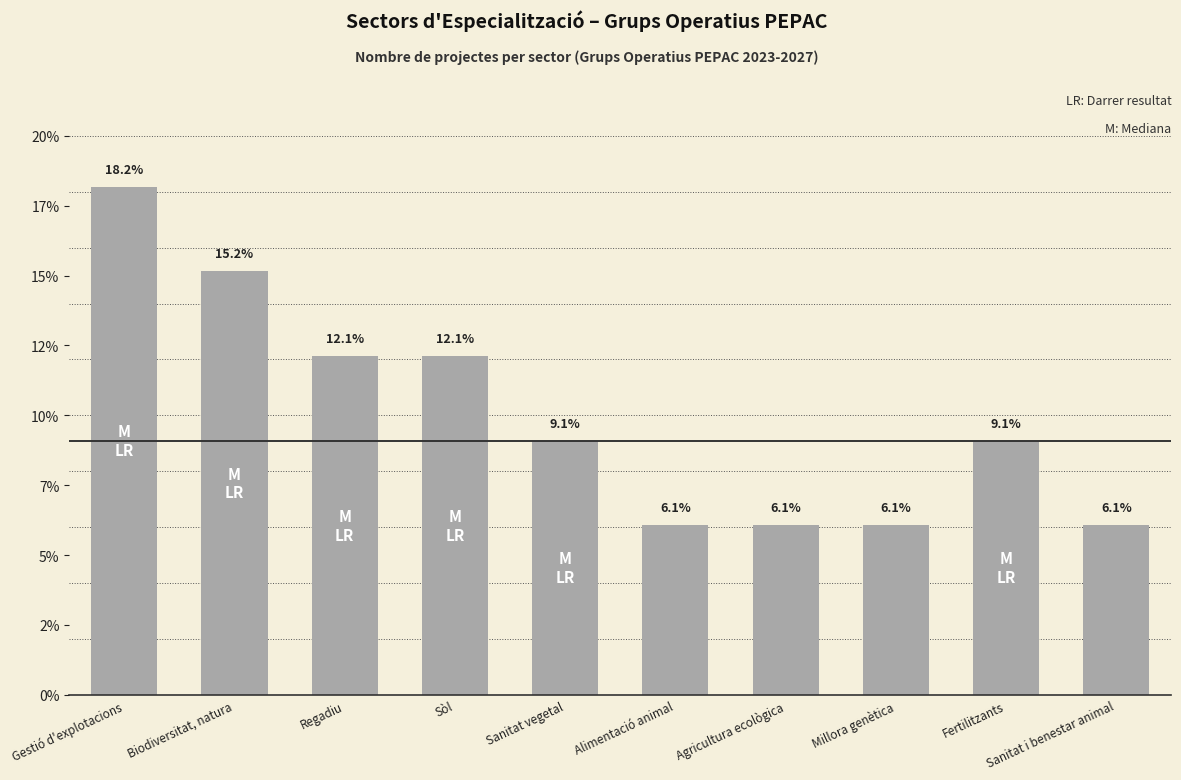

At which label does the data first exceed 9?

Gestió d'explotacions